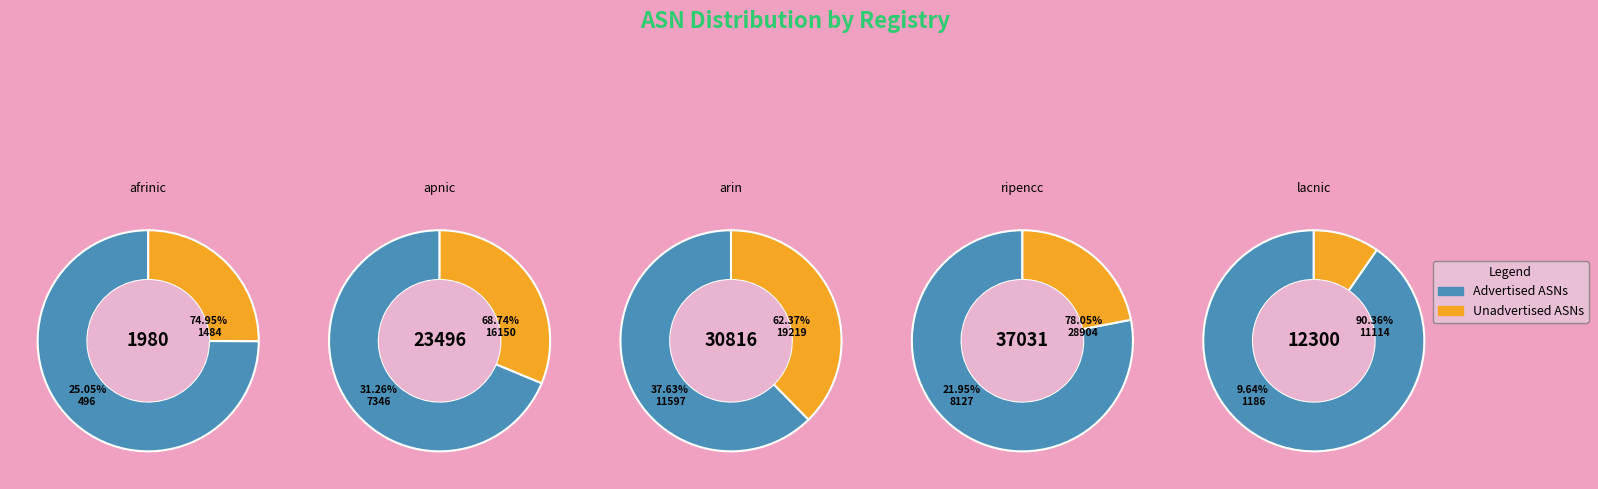

To the nearest percent, what portion does apnic represent?

26%